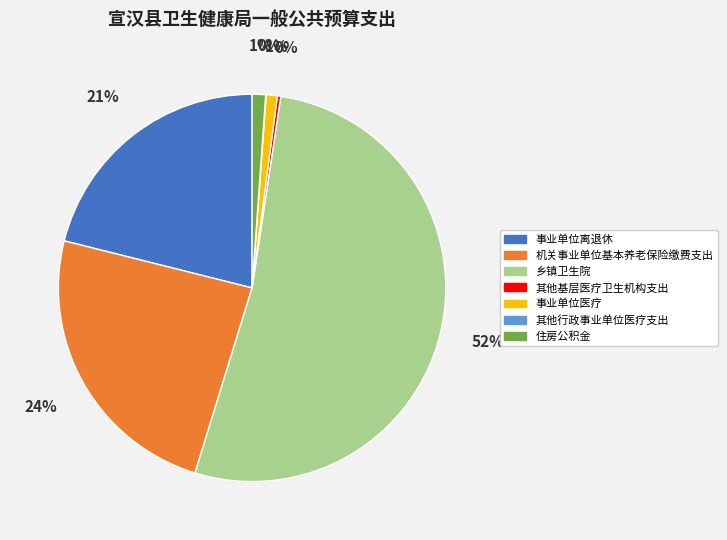

Is it true that 事业单位医疗 is 12% of the pie?

False